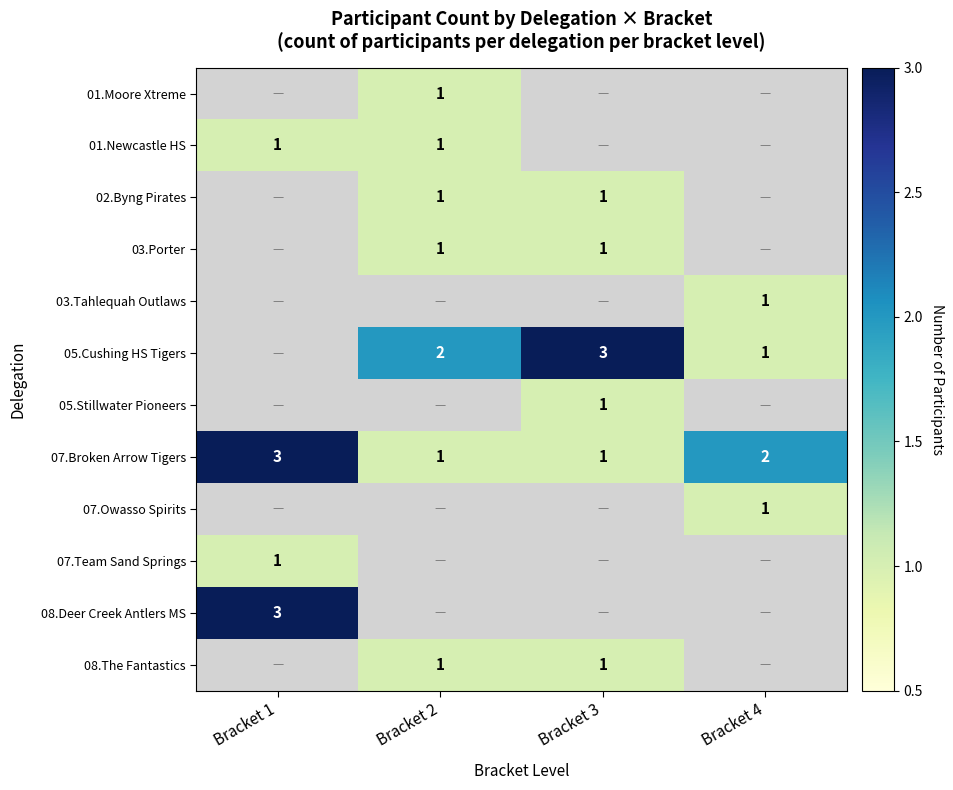

The 08.The Fantastics series shows 2 at Bracket 2. True or false?

False